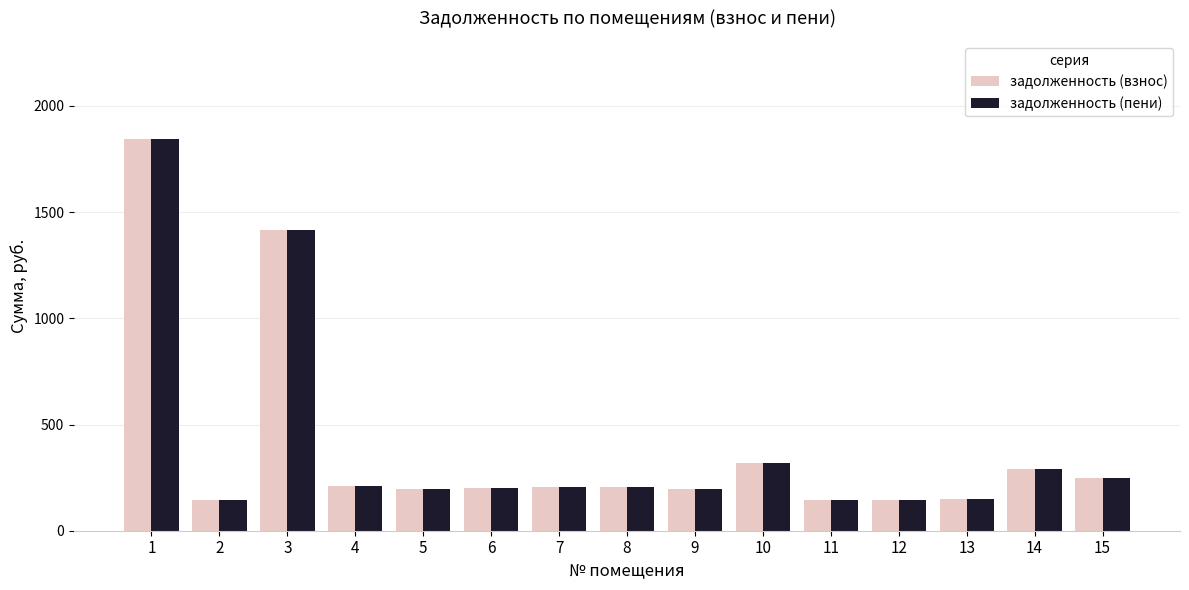

Does the chart contain stacked bars?

No